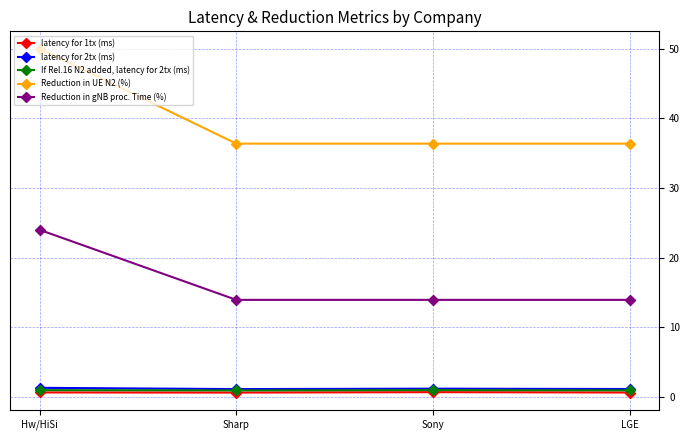

At which category is the sum across all series the highest?

Hw/HiSi